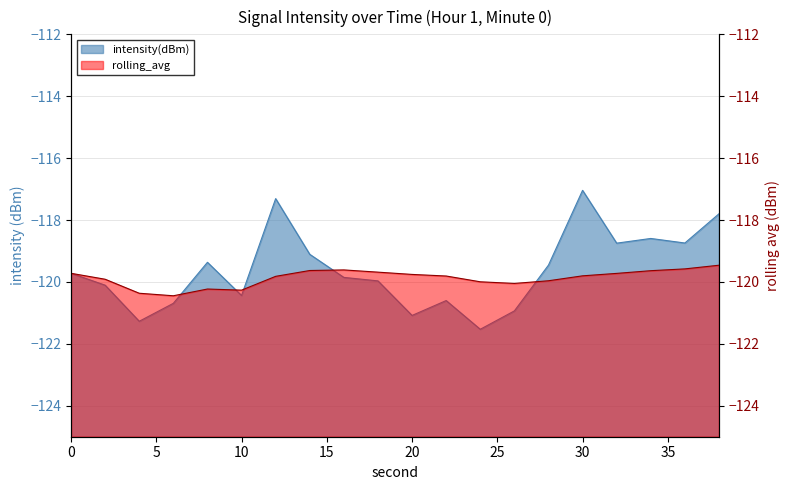

What is the value of the rolling_avg point at the 3rd from the left?

-120.4